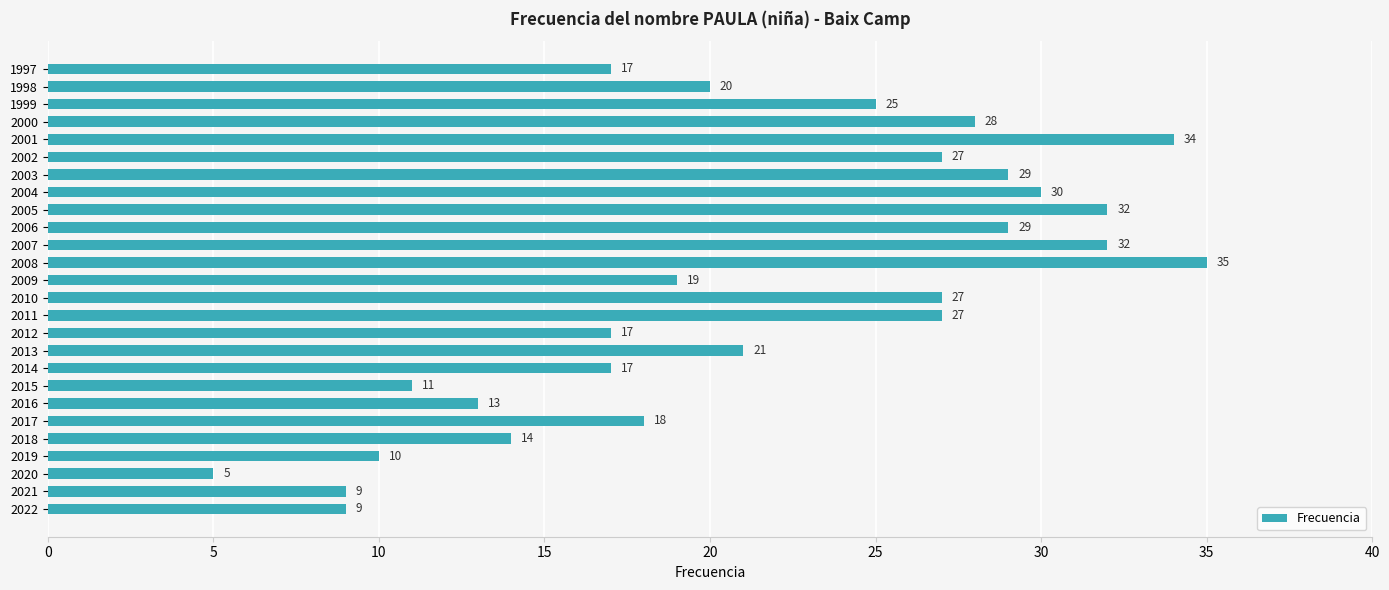

The chart shows a value of 10 at 2019. True or false?

True